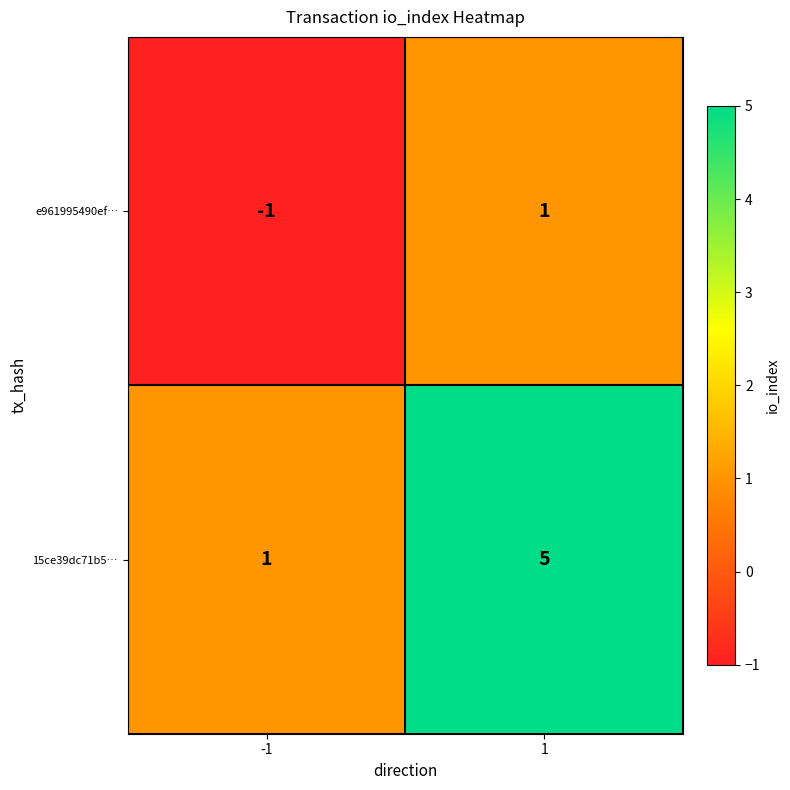

The value of 15ce39dc71b5… at -1 is 1. True or false?

True